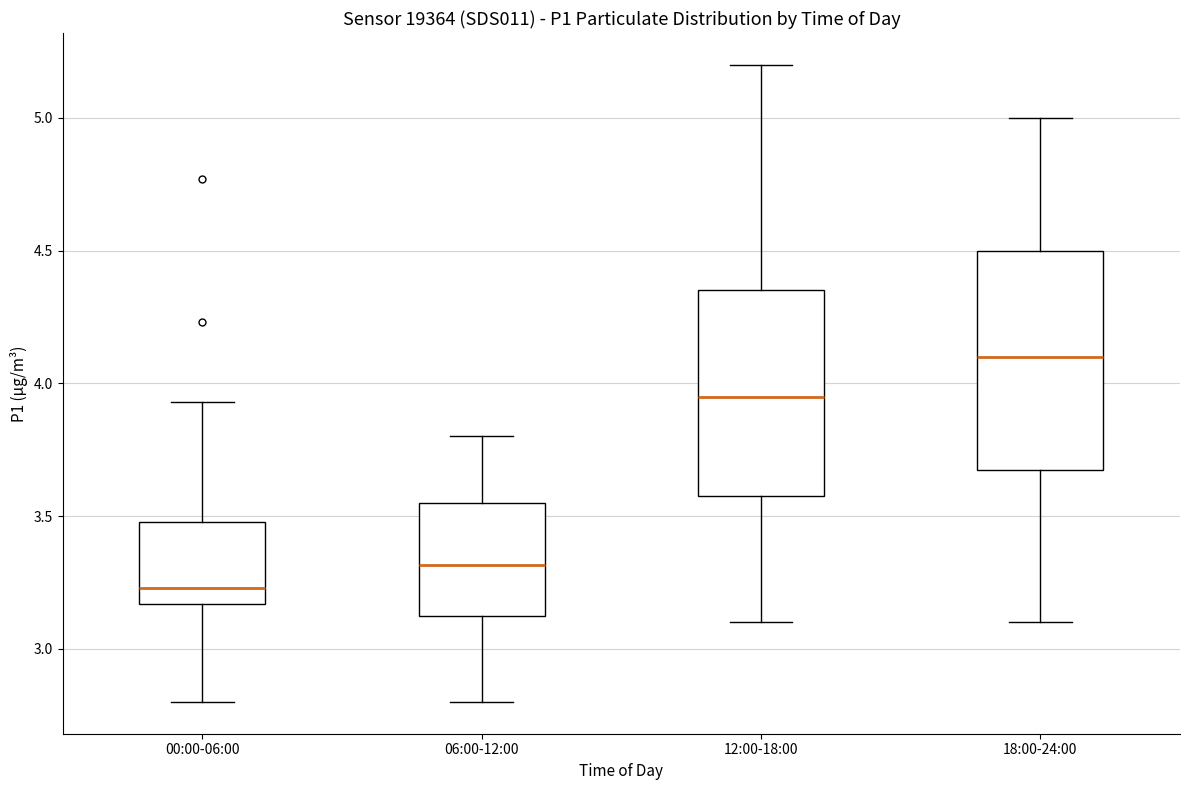

Reading left to right, transcribe this box plot: for each box, give where its median line is, the range the box spans, and where its two whiskers end, as read against the y-axis. The values are not printed on the chart, so give them approximately, as read against the axis.

00:00-06:00: median 3.25, box 3.15 to 3.50, whiskers 2.80 to 3.95
06:00-12:00: median 3.30, box 3.10 to 3.55, whiskers 2.80 to 3.80
12:00-18:00: median 3.95, box 3.60 to 4.35, whiskers 3.10 to 5.20
18:00-24:00: median 4.10, box 3.70 to 4.50, whiskers 3.10 to 5.00